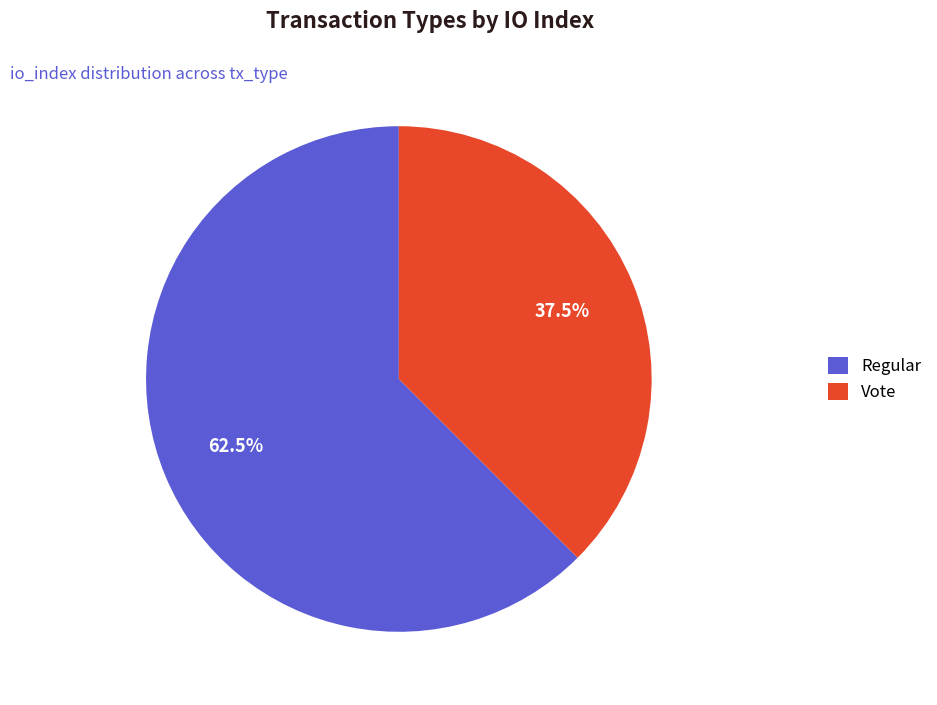

Approximately how many times larger is the value at Vote compared to Regular?

0.6